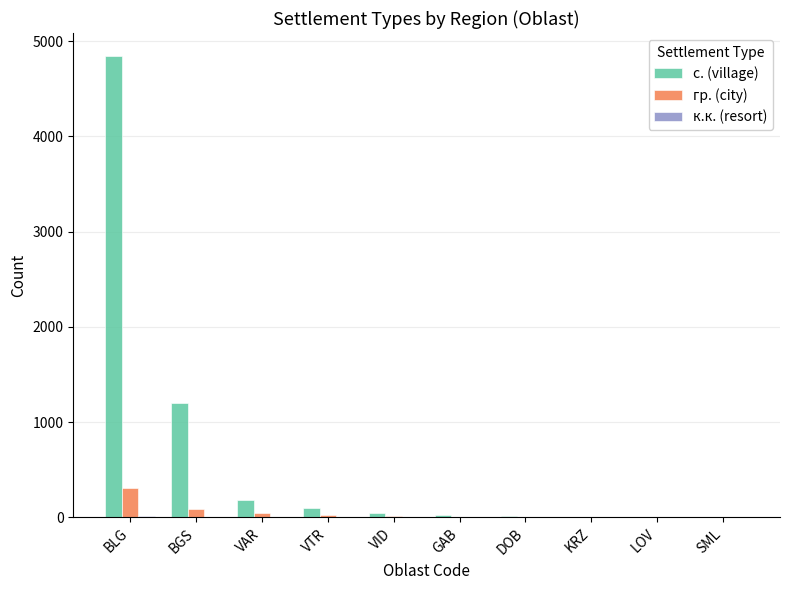

How many groups of bars are there?

10